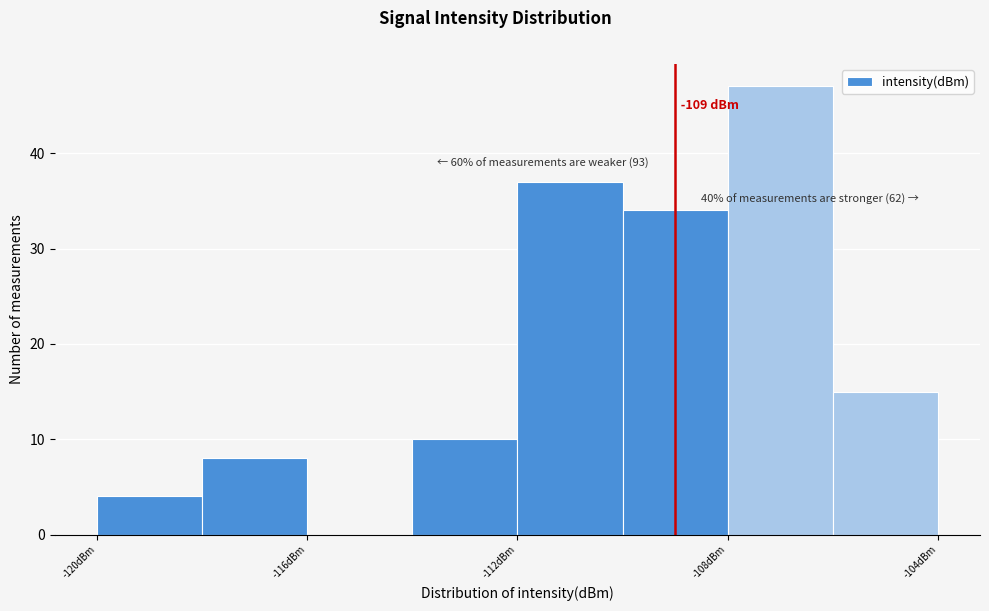

Over which range of the x-axis is the bar tallest?

-108 to -106